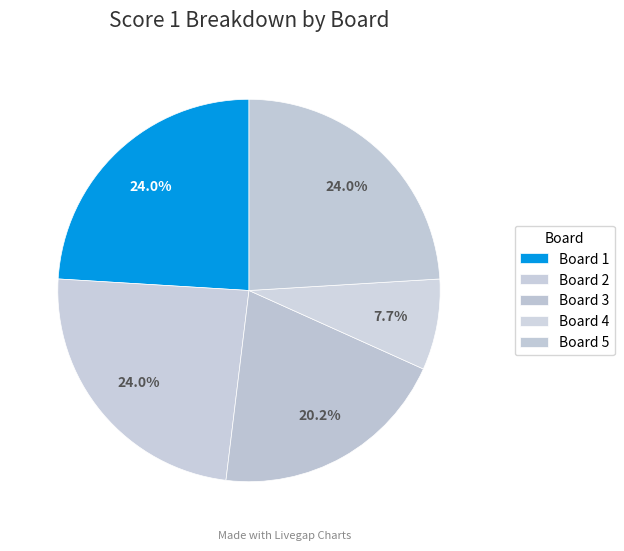

What is the smallest slice in the pie chart?

Board 4